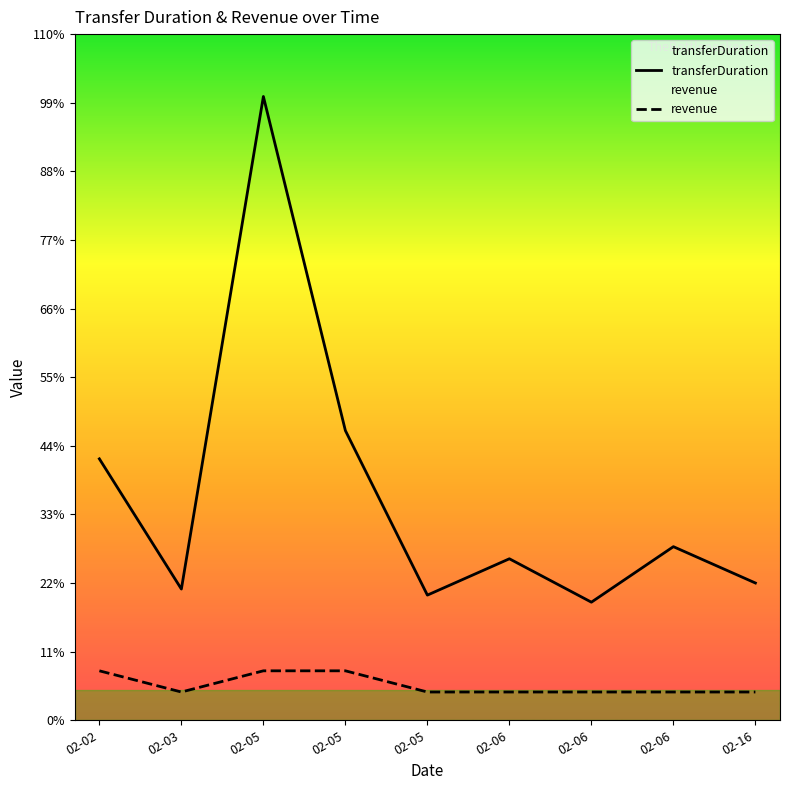

True or false: transferDuration and revenue cross at least once.

False